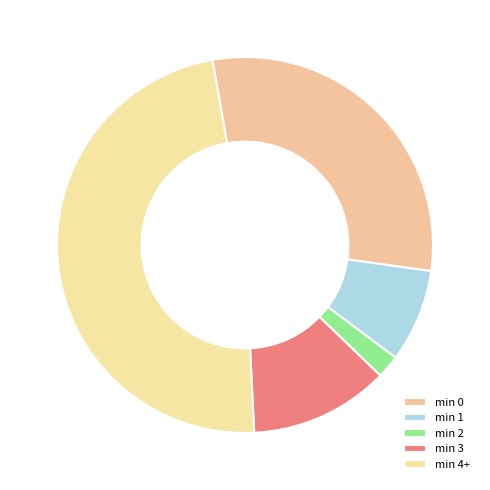

How many segments does this pie chart have?

5